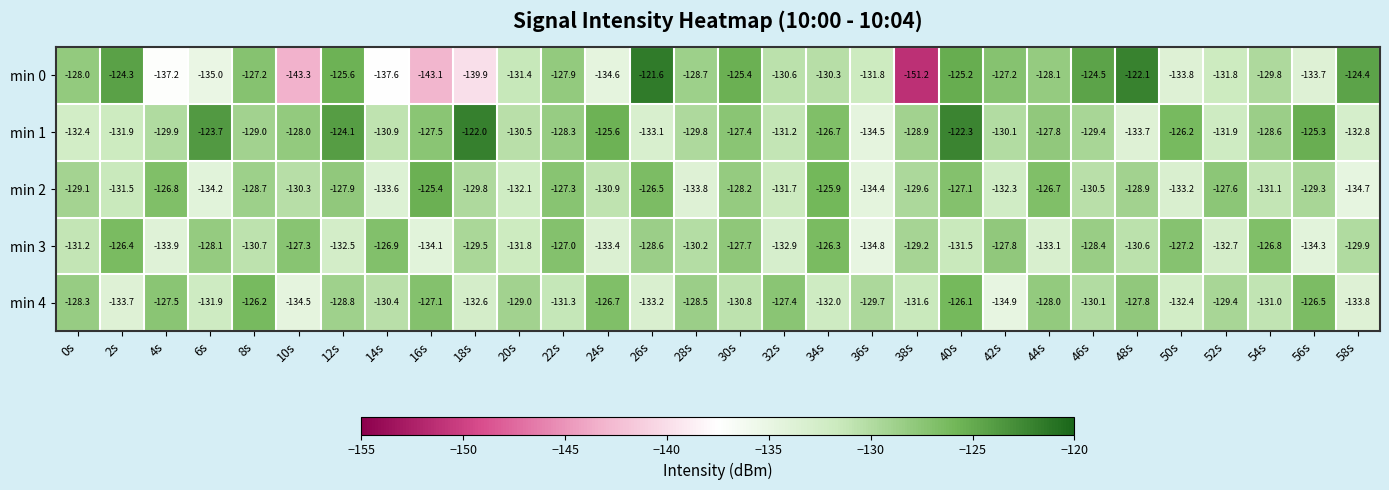

Rank the series by their maximum value, from highest to lowest.

min 0, min 1, min 2, min 4, min 3